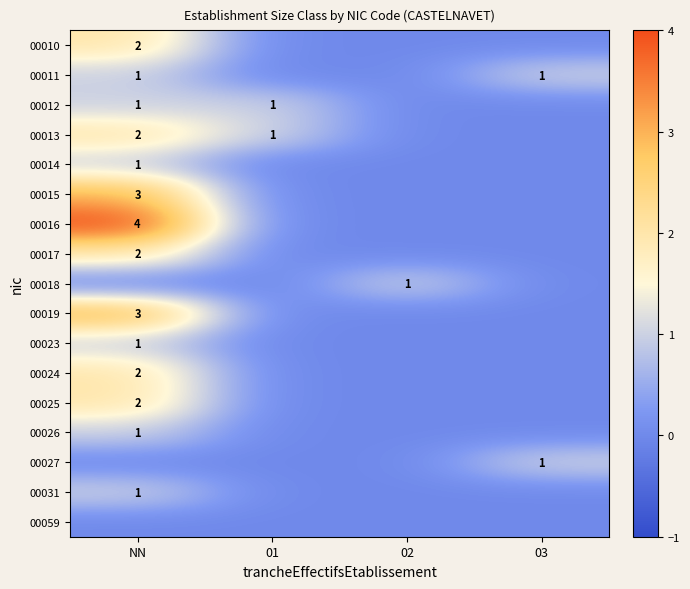

True or false: 00014 has a value of 0 at 02.

True